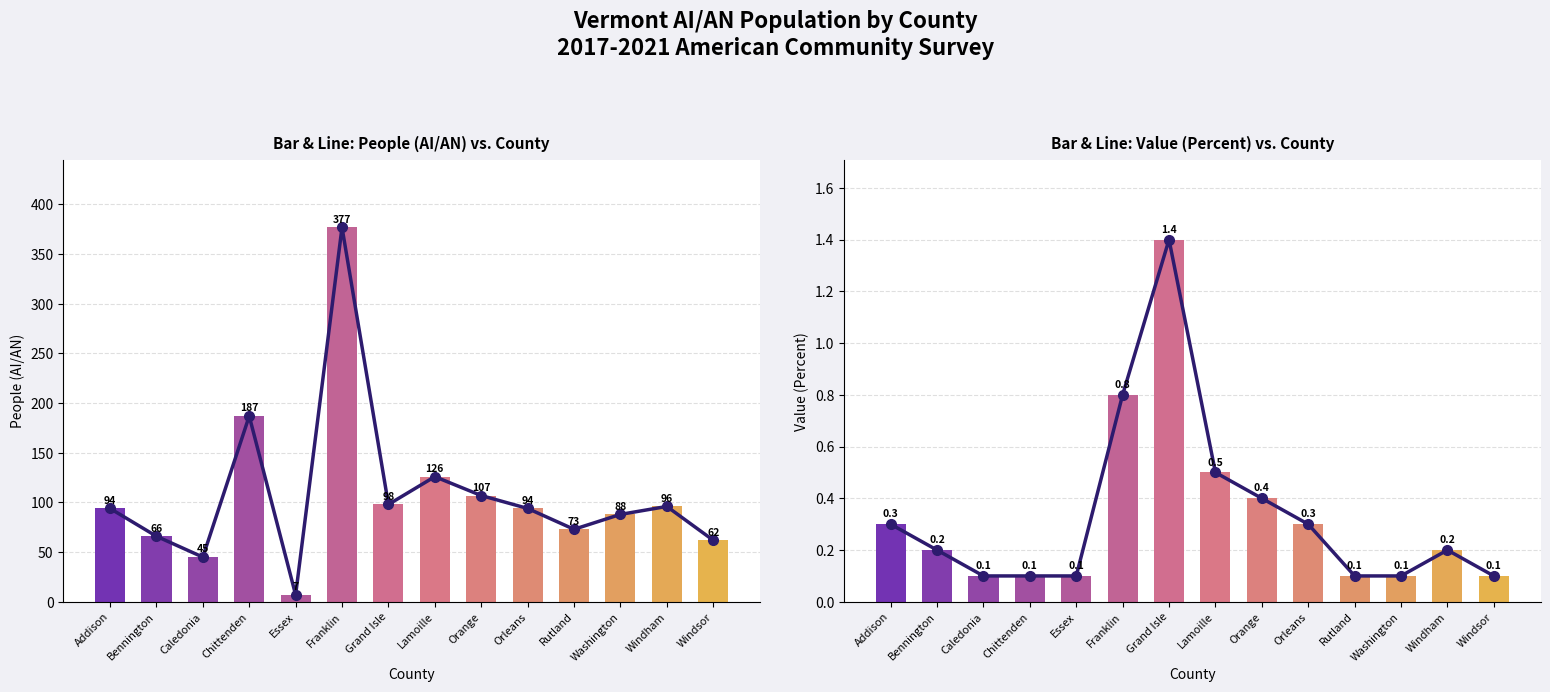

True or false: Value (Percent) has a value of 0.1 at Essex.

False